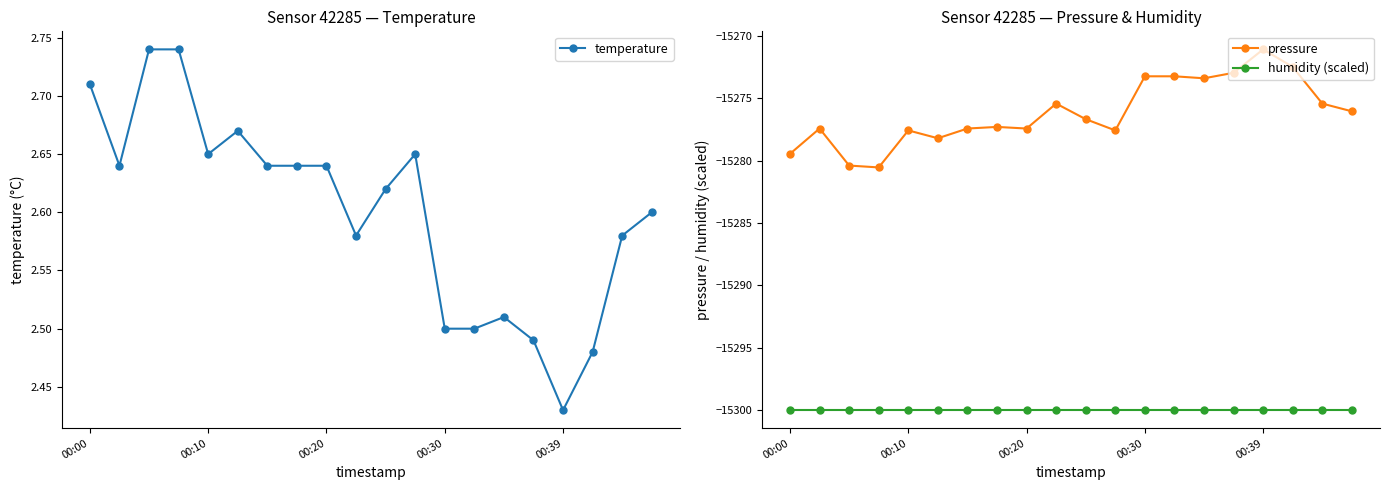

What is the minimum value shown in the chart?

-15300.0